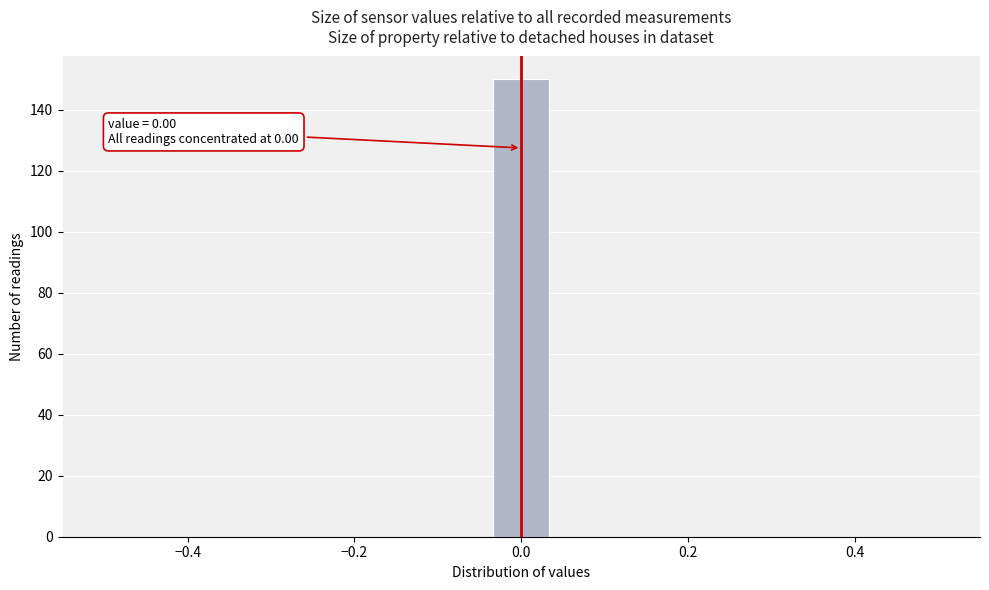

Around what value on the x-axis is the tallest bar? Give the approximate position of its centre, as read against the axis.

0.00